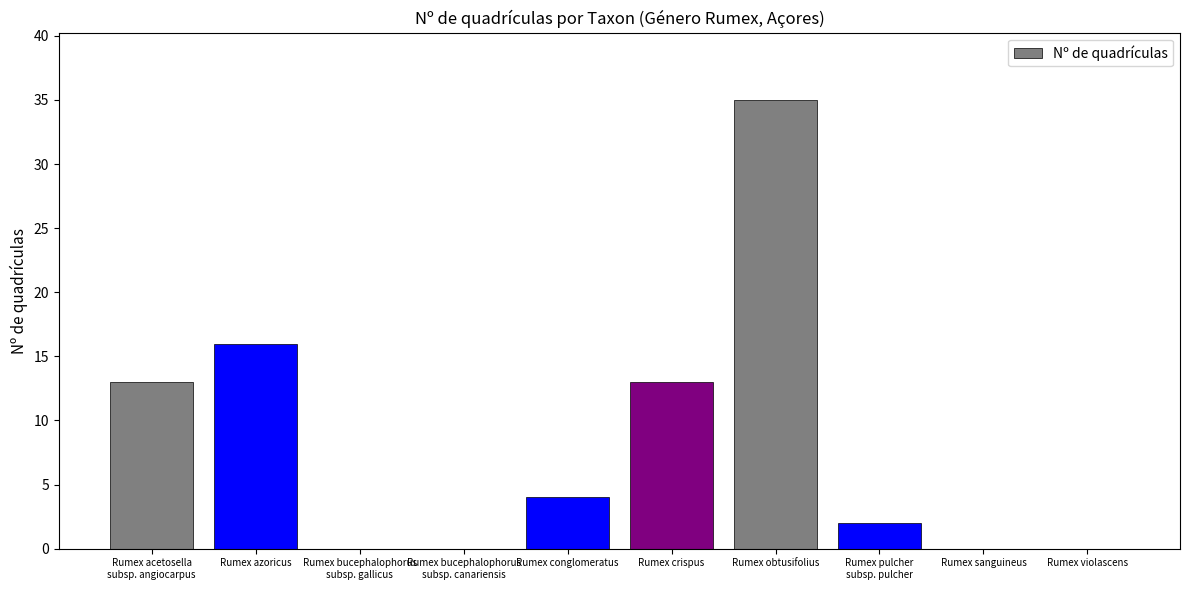

The chart shows a value of 50 at Rumex obtusifolius. True or false?

False